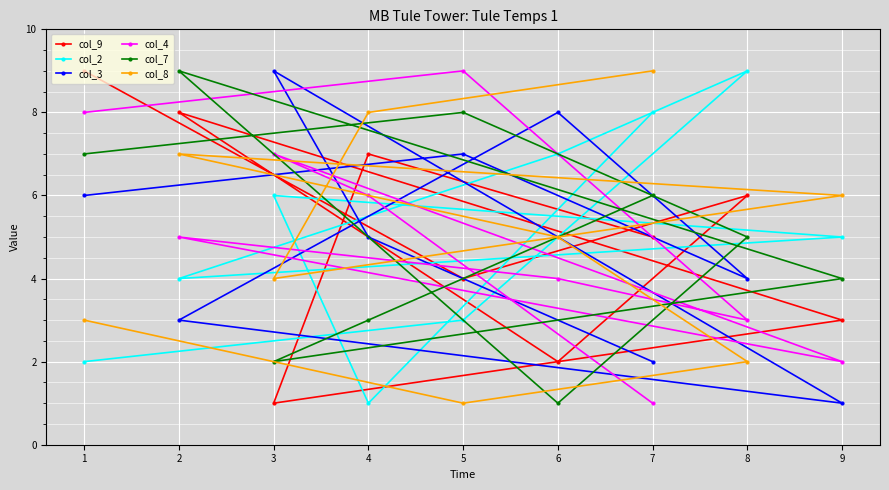

True or false: col_2 has a value of 2 at 7.

False